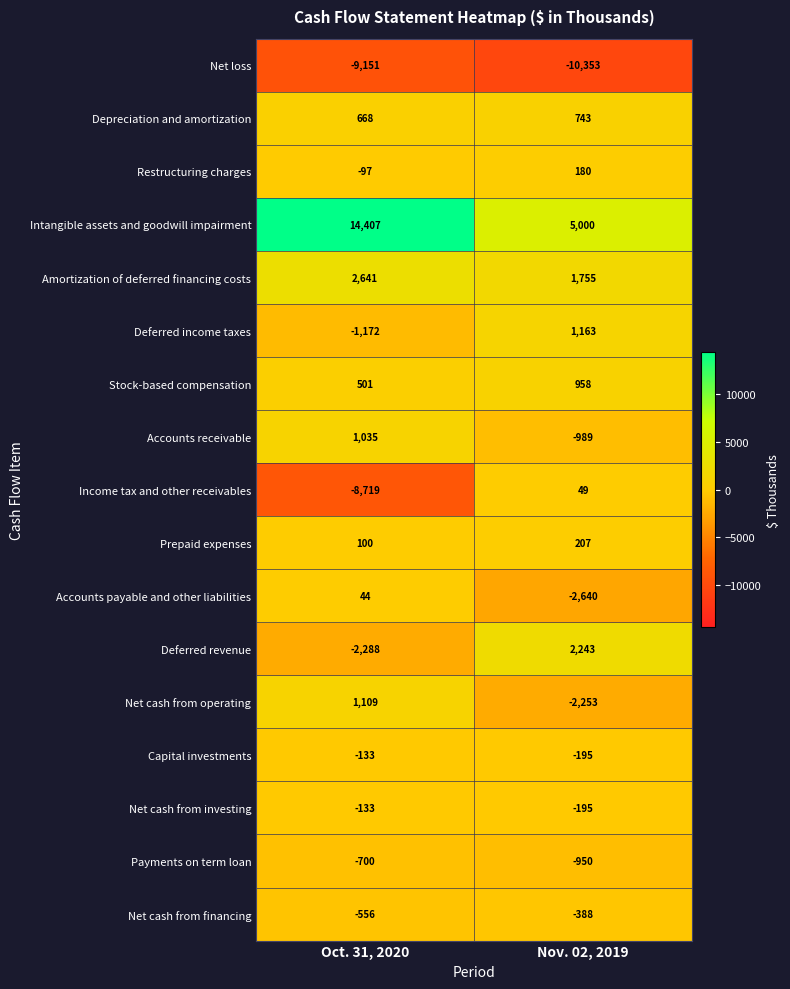

Is it true that Net cash from operating equals 265 at Oct. 31, 2020?

False